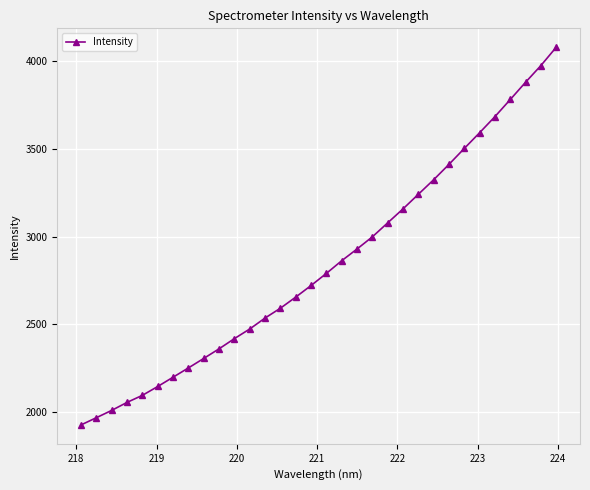

What is the difference between the maximum and minimum values?

2151.1